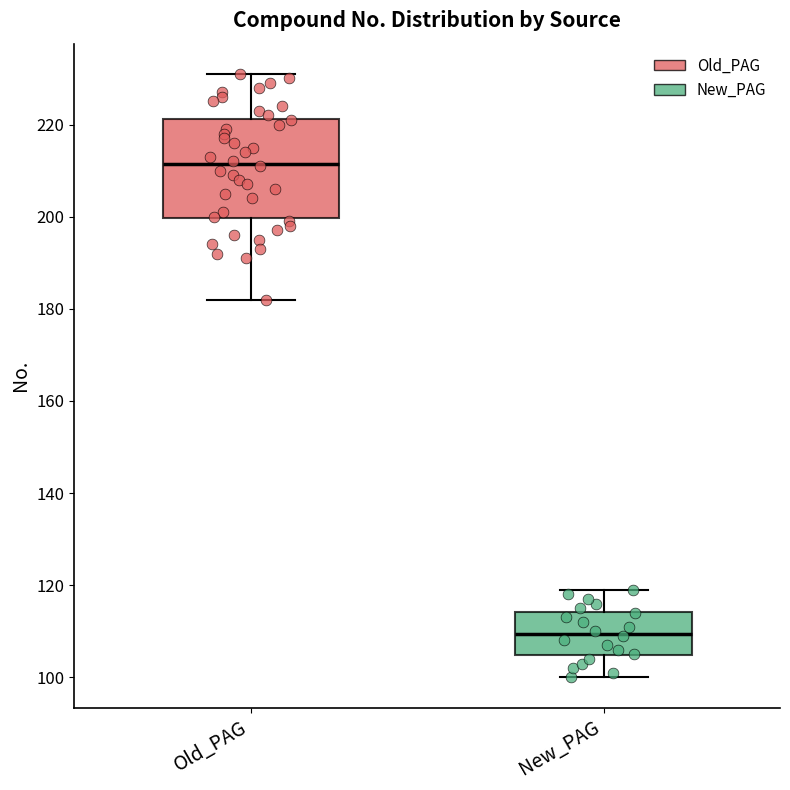

Reading left to right, read every box against the y-axis: the position of its median line, the range the box covers, and the ends of its whiskers. The values are not printed on the chart, so give them approximately, as read against the axis.

Old_PAG: median 212, box 200 to 222, whiskers 182 to 232
New_PAG: median 110, box 104 to 114, whiskers 100 to 120